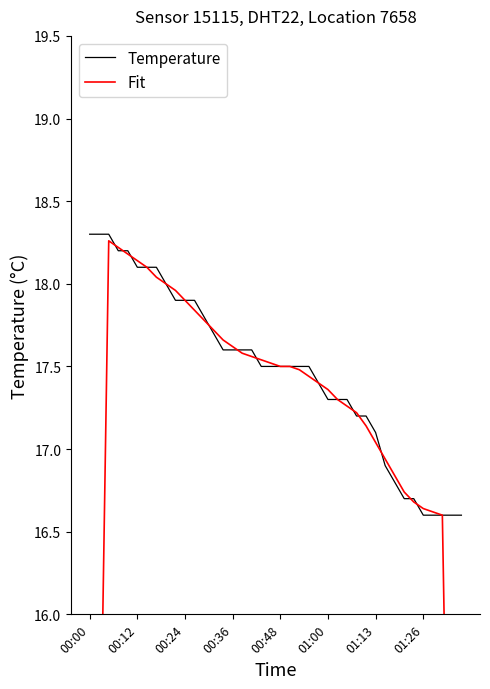

What is the value of the Temperature point at the 38th from the left?

16.6